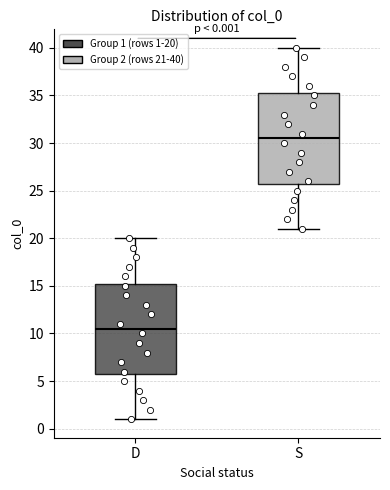

Which box's median line is the highest?

S